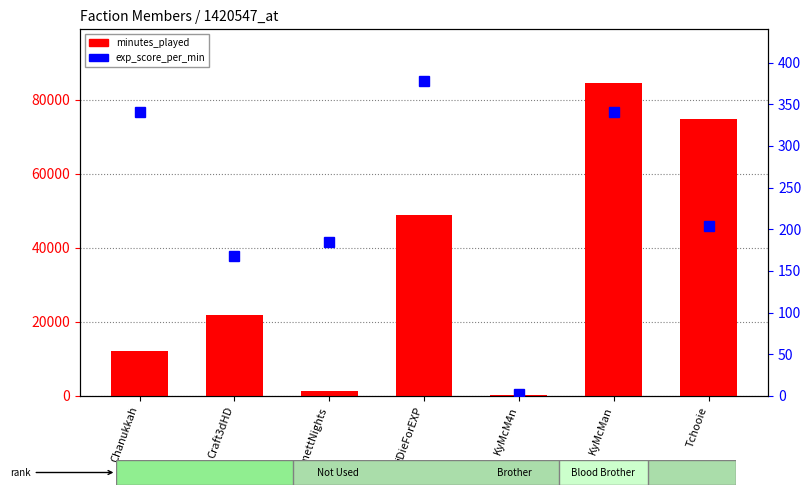

What position from the left is Tchooie?

7